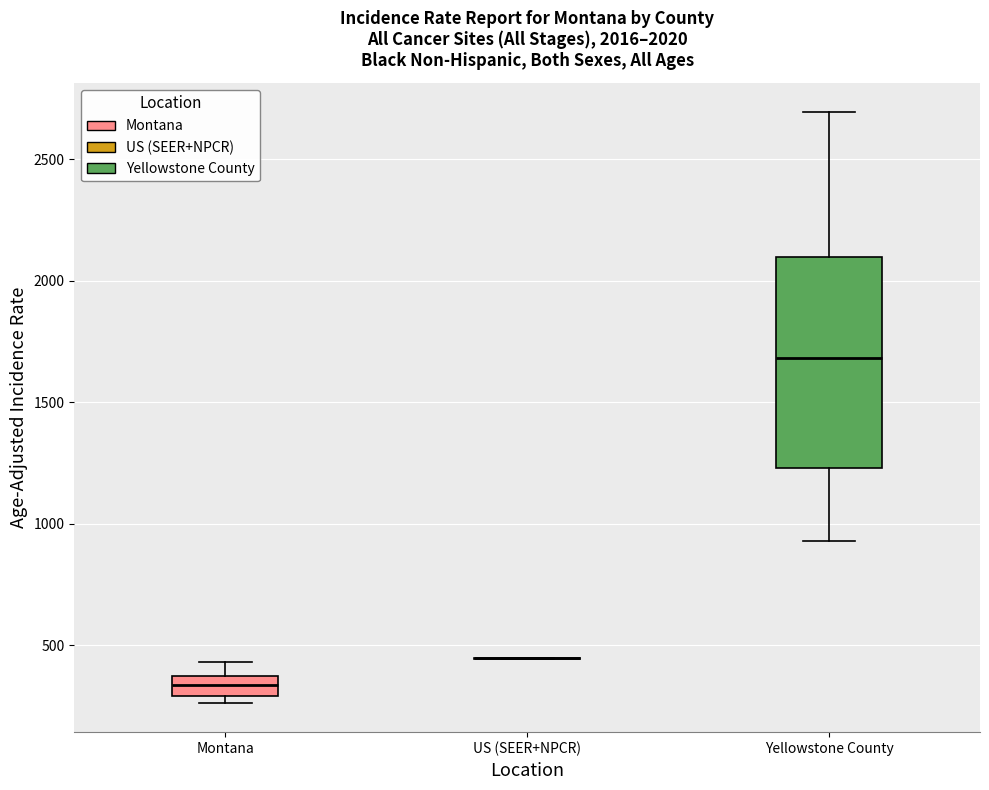

Comparing the boxes themselves (not the whiskers), which one is the tallest?

Yellowstone County